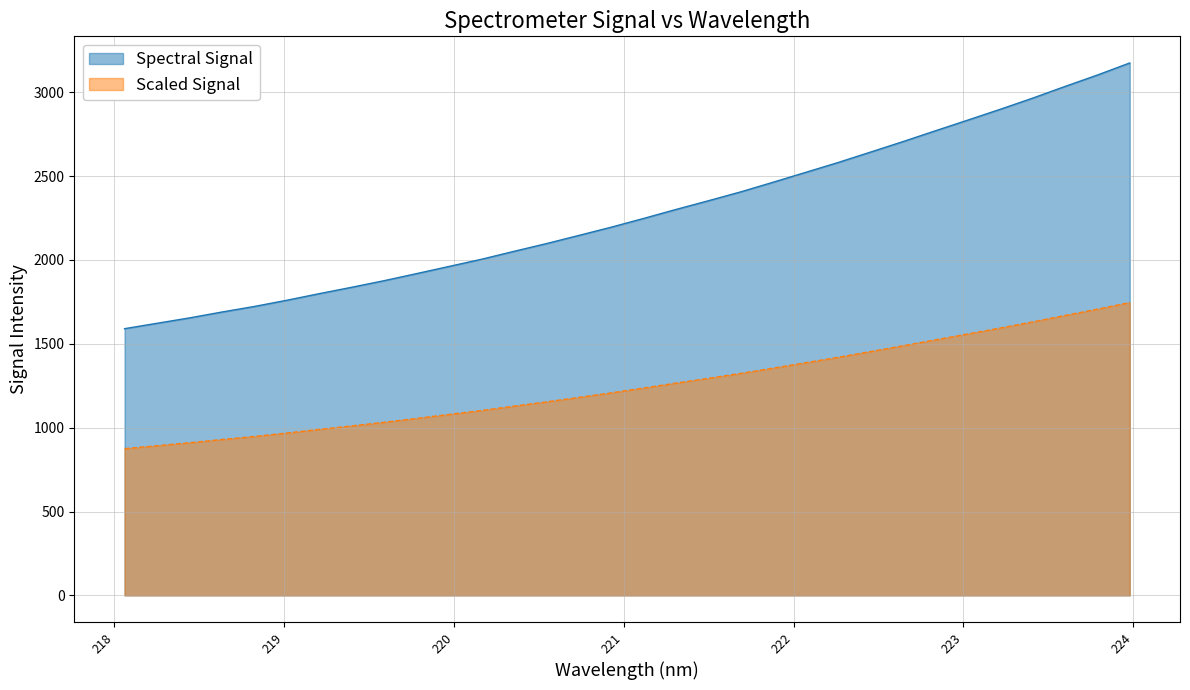

How many values are below 2247?

16